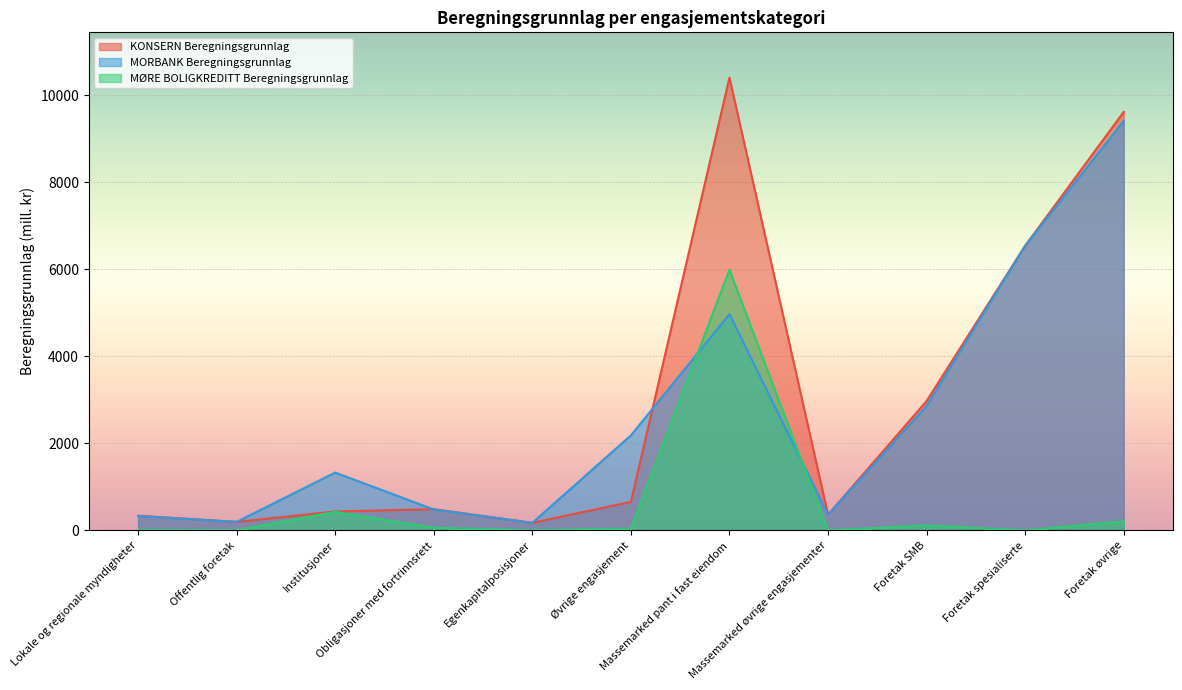

What is the label of the 4th point from the right?

Massemarked øvrige engasjementer